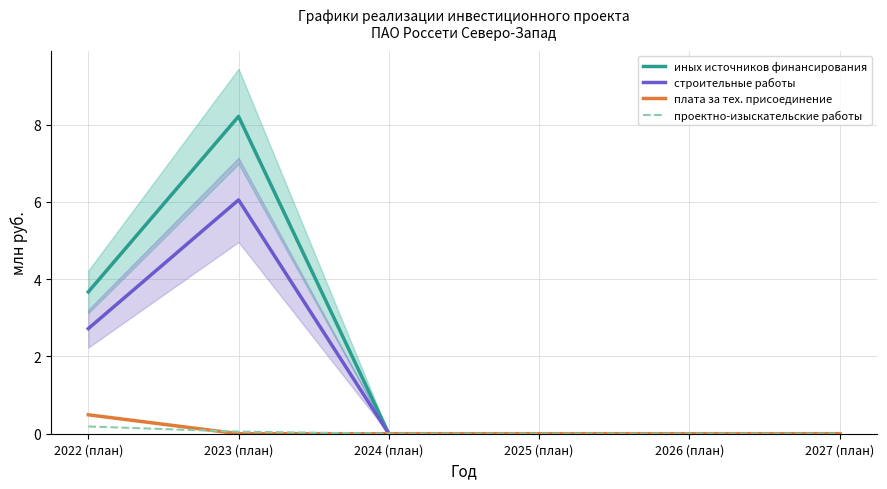

How many values in the иных источников финансирования series exceed 0?

2